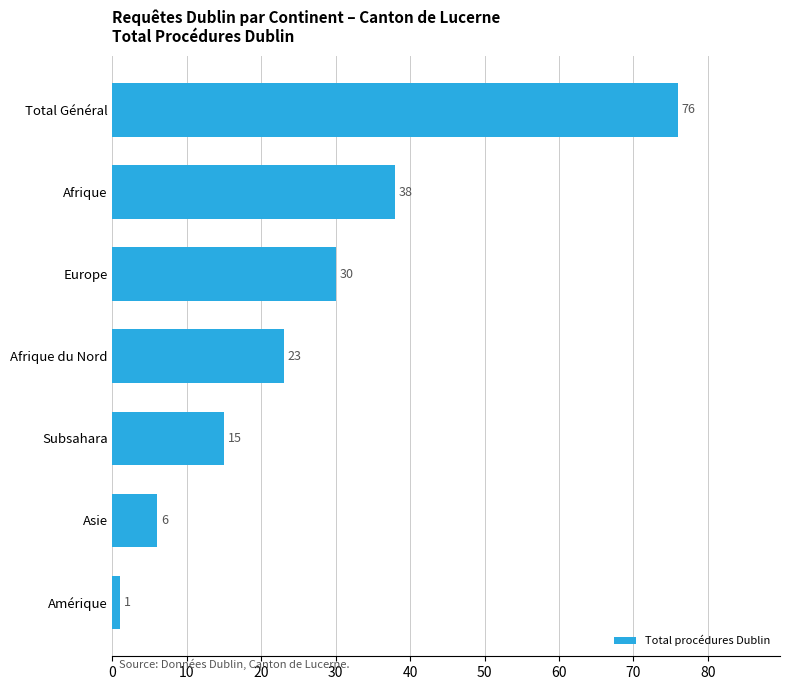

True or false: the data shows 21 at Subsahara.

False